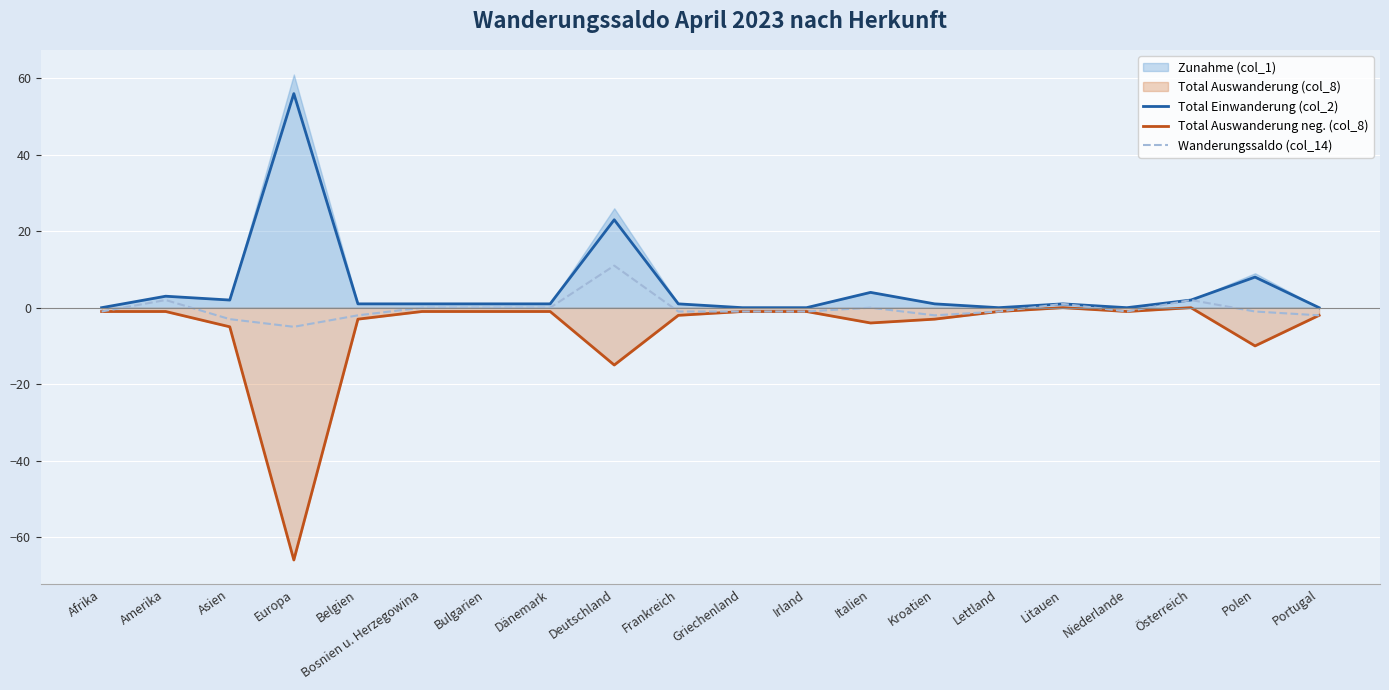

Which series changed the most between Amerika and Bulgarien?

Total Einwanderung (col_2)